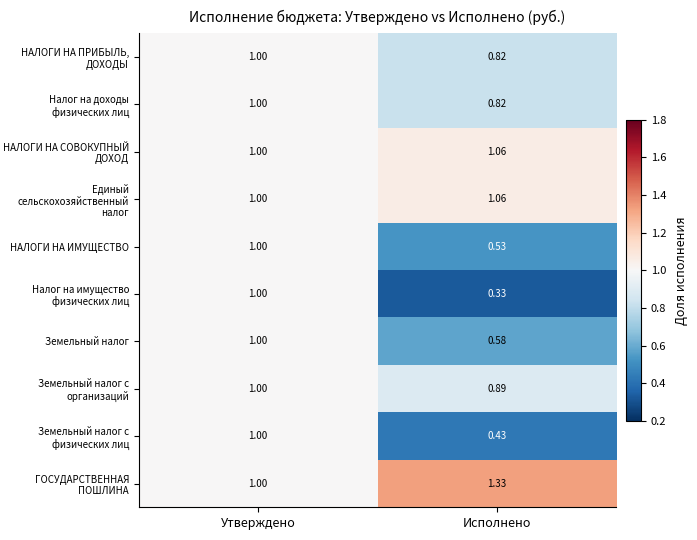

At which category is the sum across all series the highest?

Утверждено